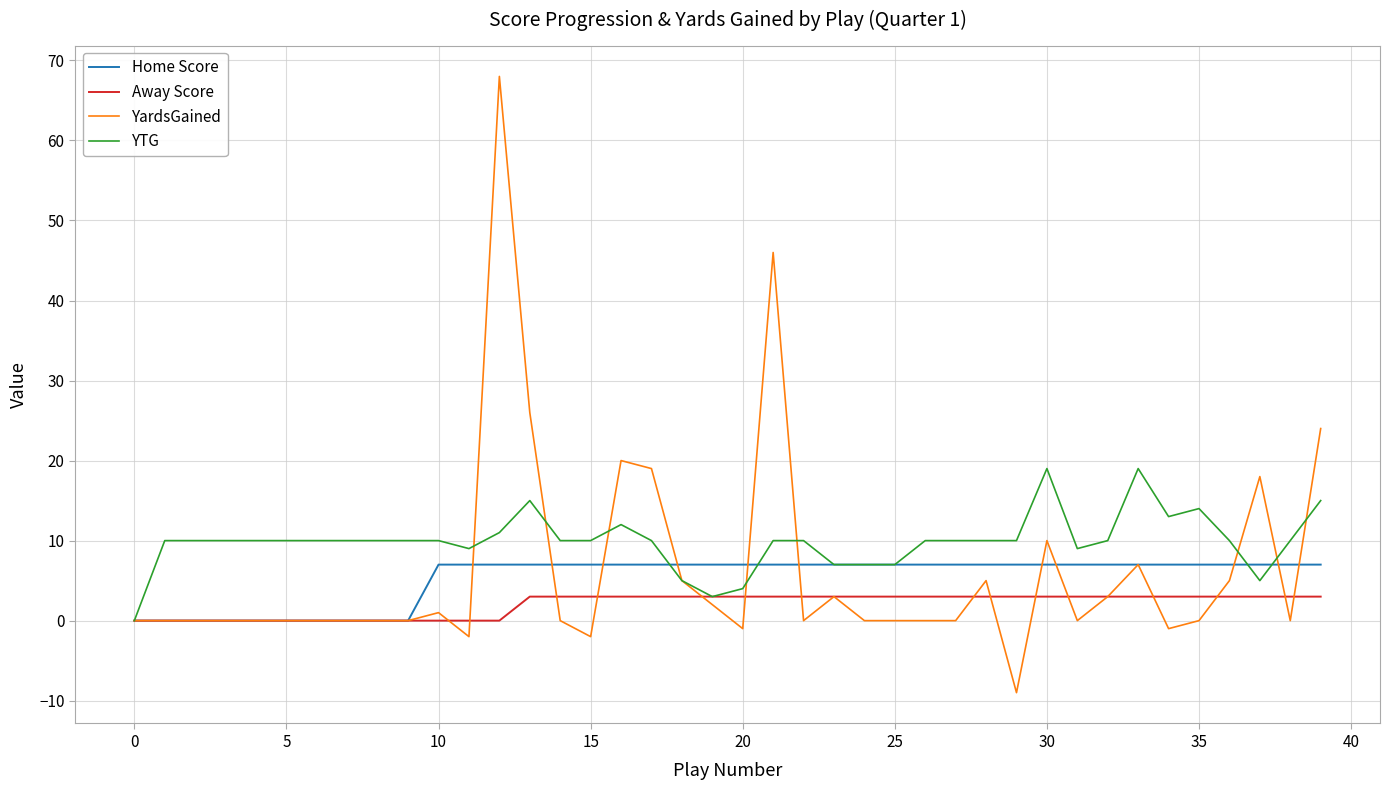

Which series has the widest spread of values?

YardsGained